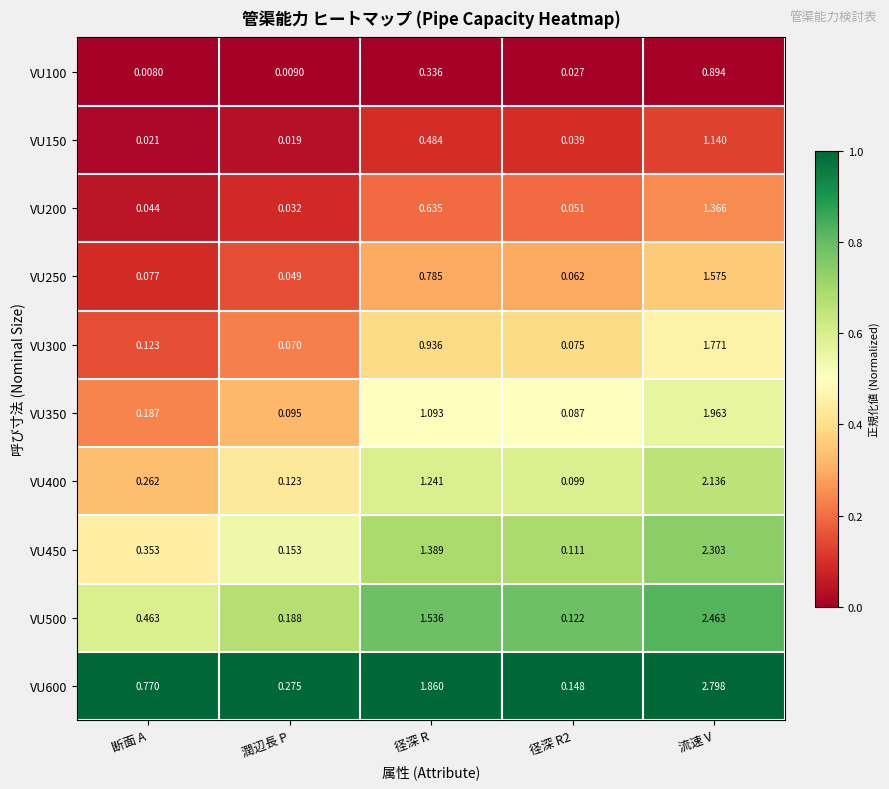

At which label is VU400 closest to 1?

径深 R